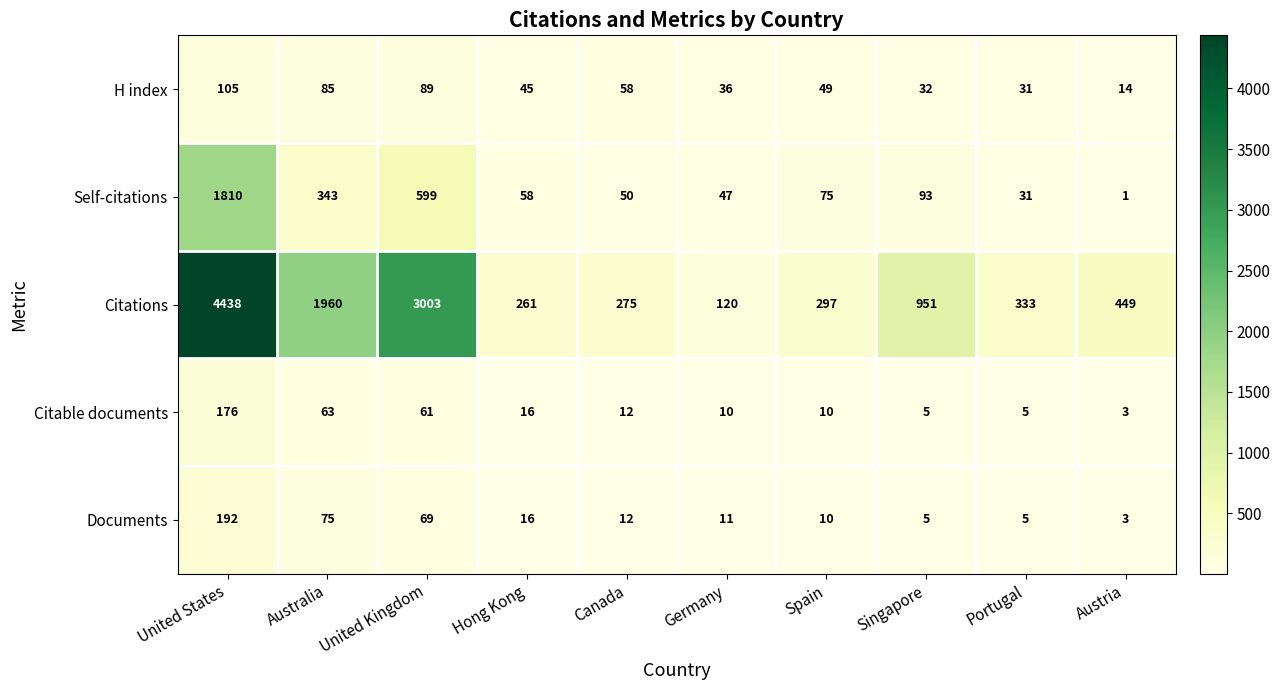

Count the number of categories in the chart.

10